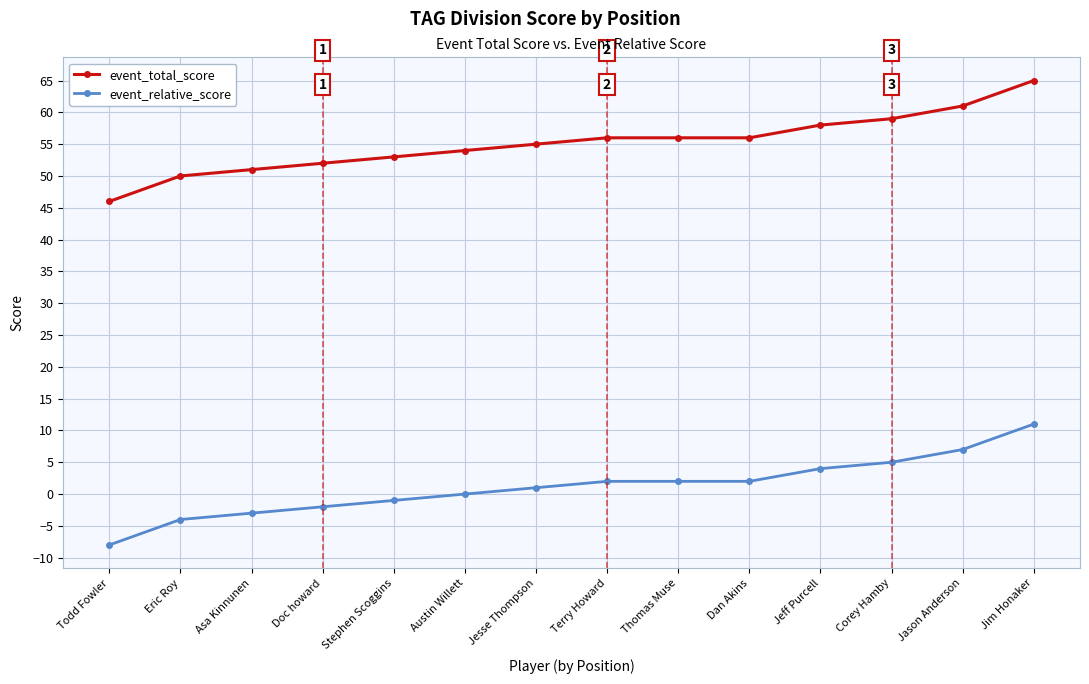

Is it true that event_relative_score equals 4 at Jeff Purcell?

True